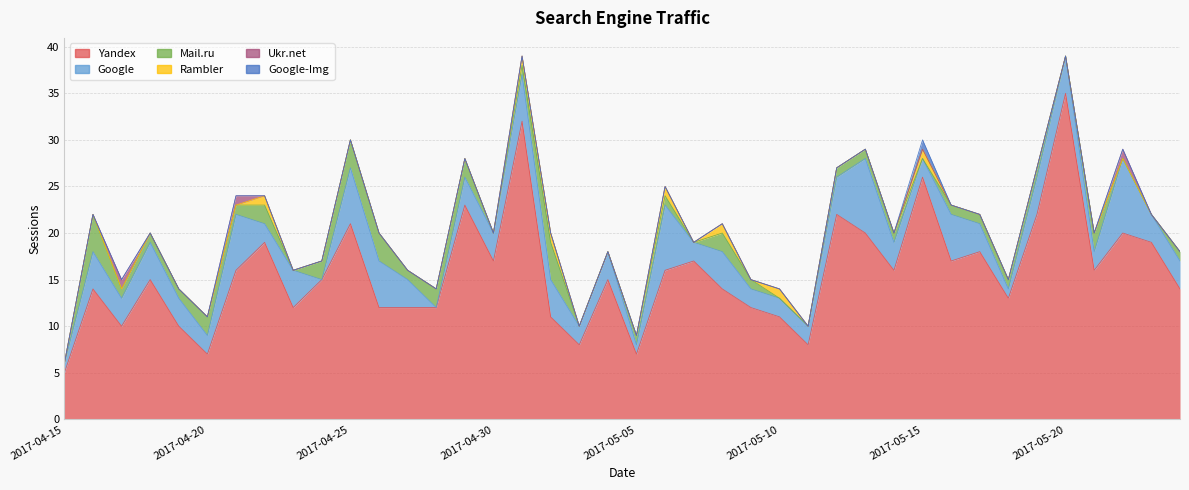

What is the sum of all Mail.ru values?

45